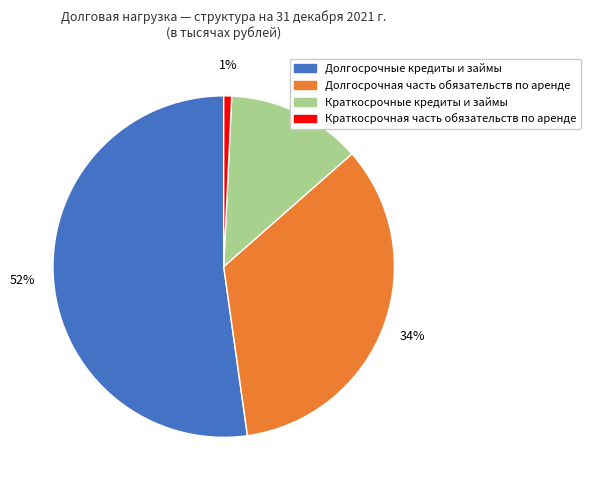

How many segments does this pie chart have?

4